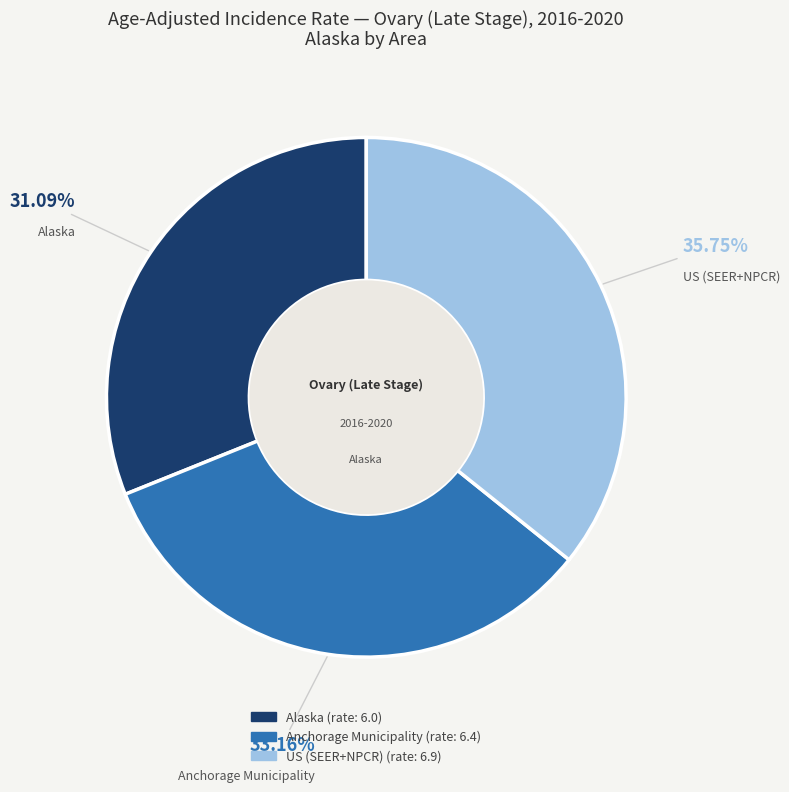

Approximately how many times larger is the value at Alaska compared to US (SEER+NPCR)?

0.9